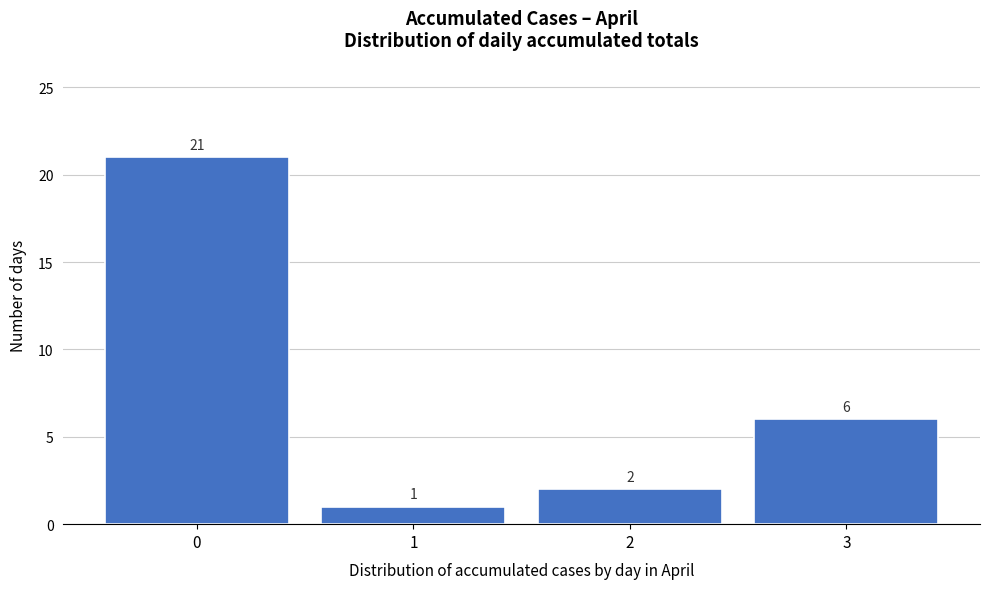

Reading left to right, what are all the values shown in this chart?

21	1	2	6